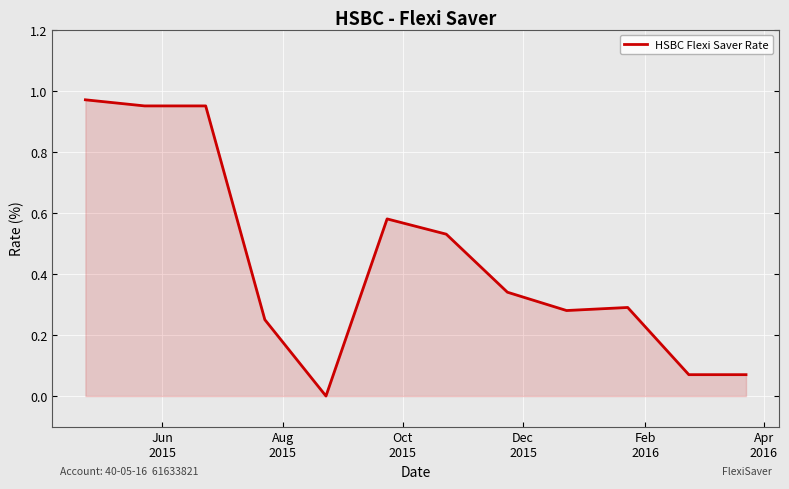

Is this an area chart (filled region under the line)?

Yes